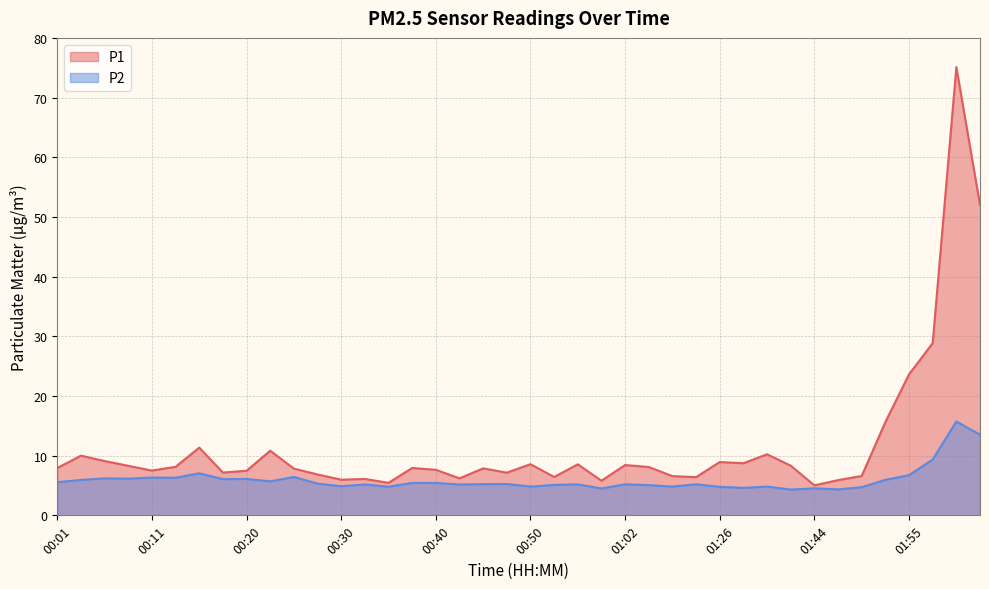

What position from the right is 01:34?

10